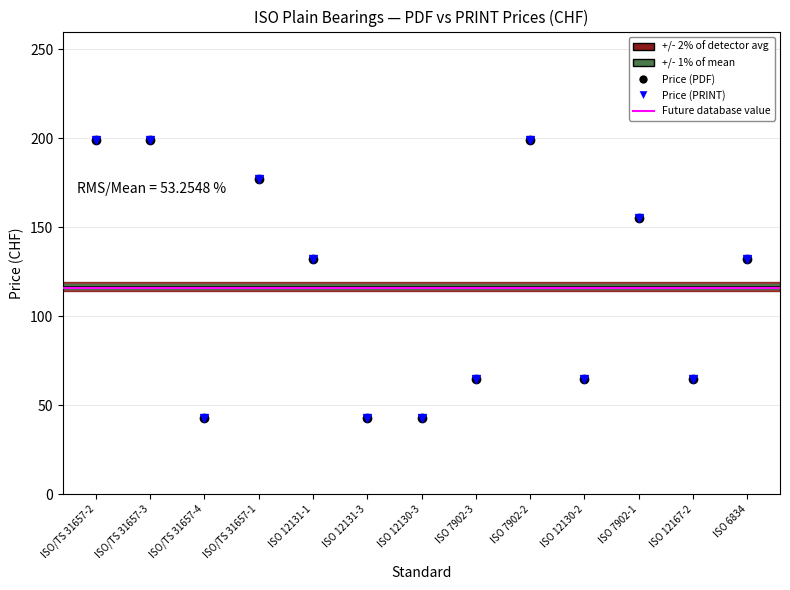

What position from the right is ISO/TS 31657-2?

13